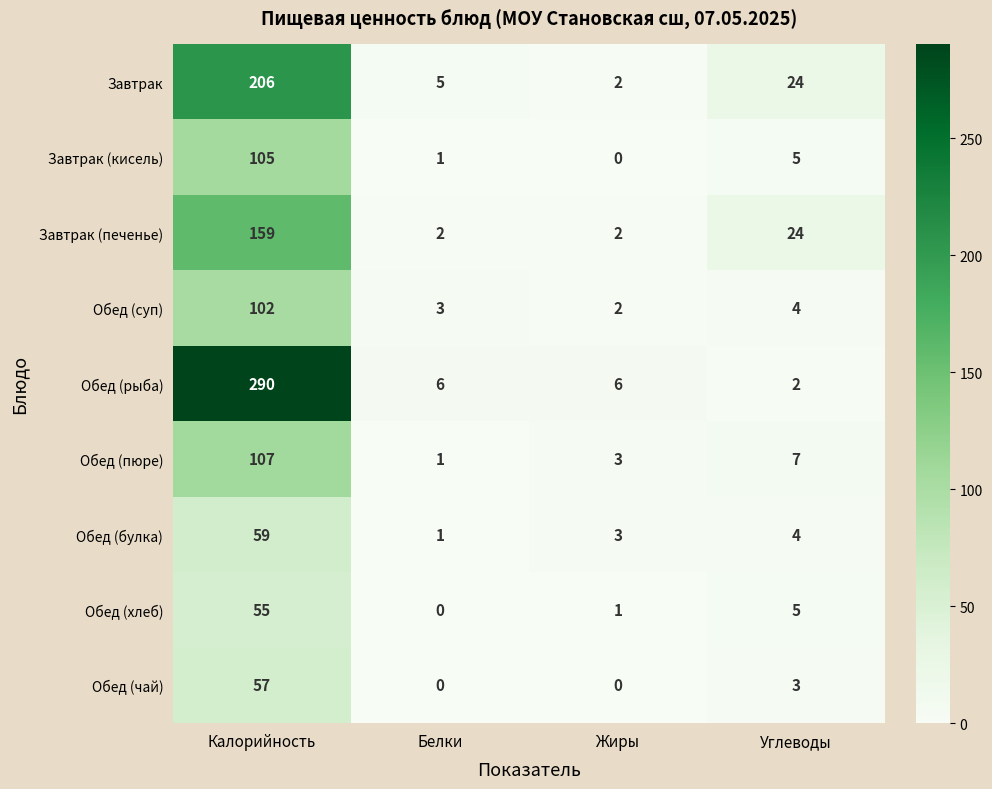

Rank the series by their maximum value, from highest to lowest.

Обед (рыба), Завтрак, Завтрак (печенье), Обед (пюре), Завтрак (кисель), Обед (суп), Обед (булка), Обед (чай), Обед (хлеб)